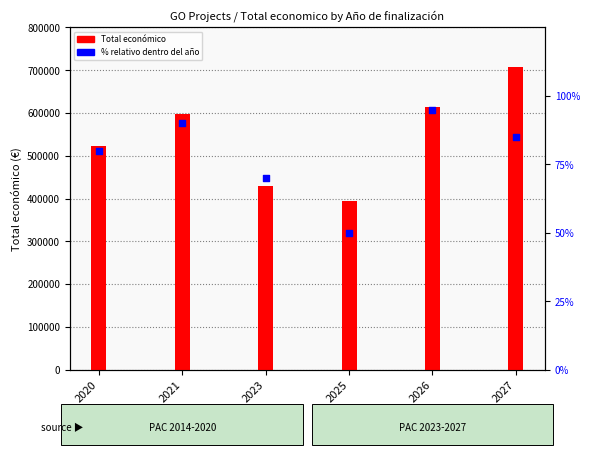

Which series reaches the minimum Y coordinate?

% relativo